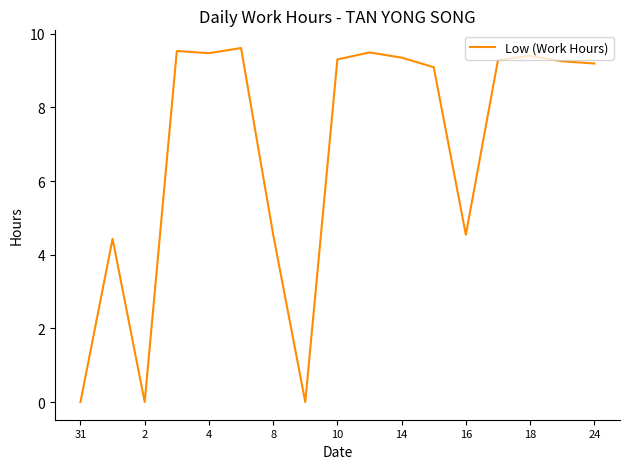

What is the maximum value shown in the chart?

9.6